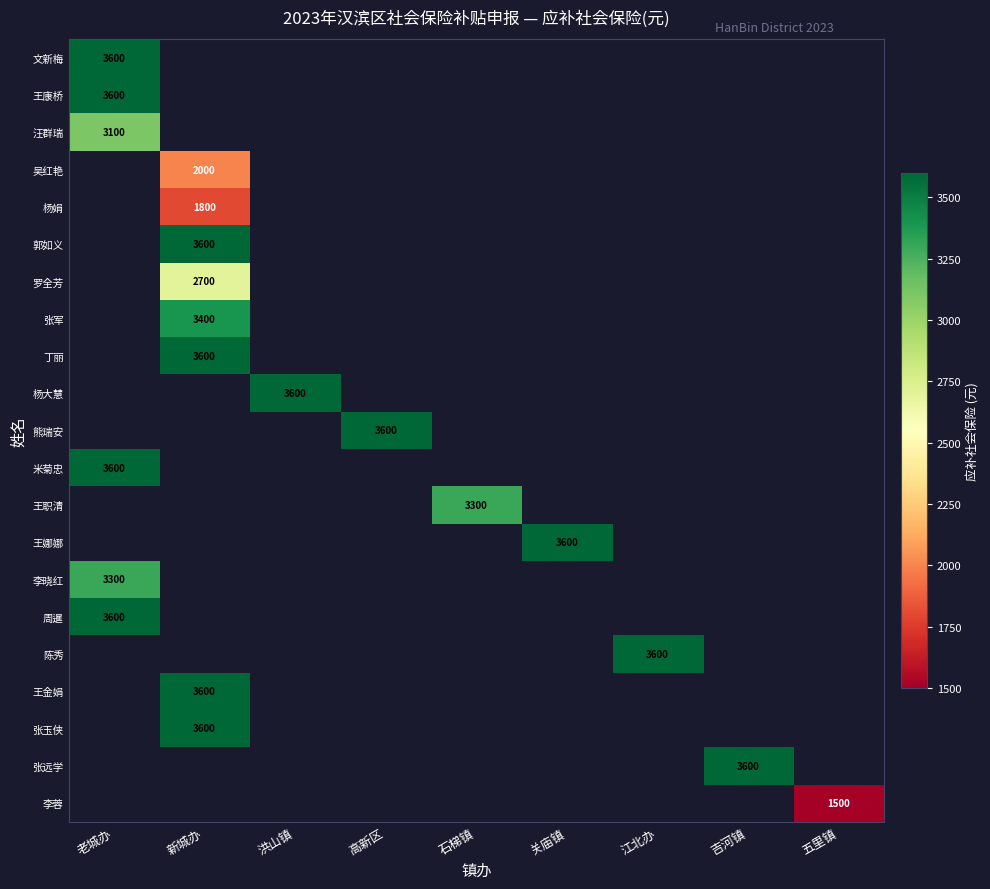

Which category has the highest value across all series?

老城办